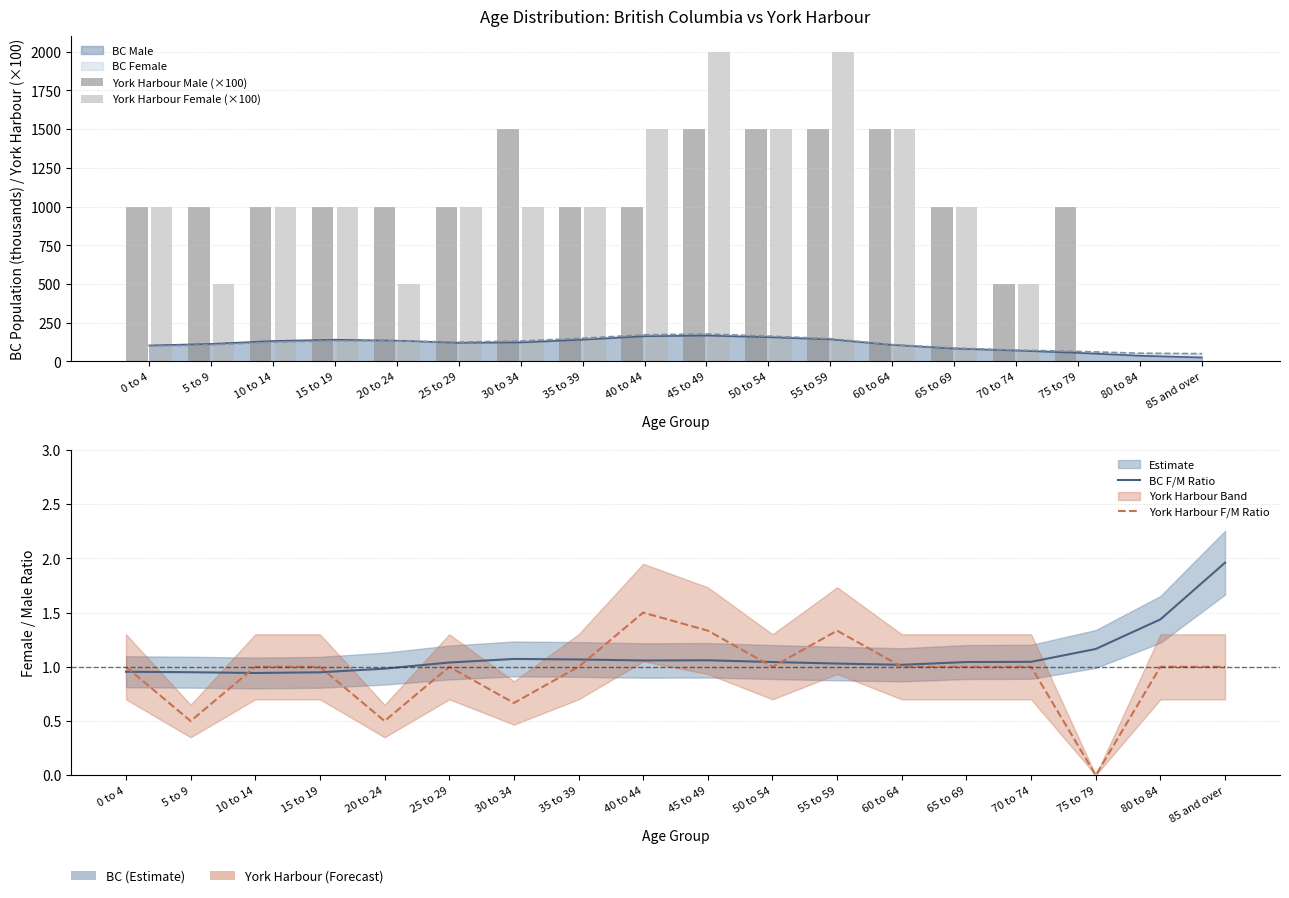

How many values in the York Harbour Male (×100) series exceed 1000?

5